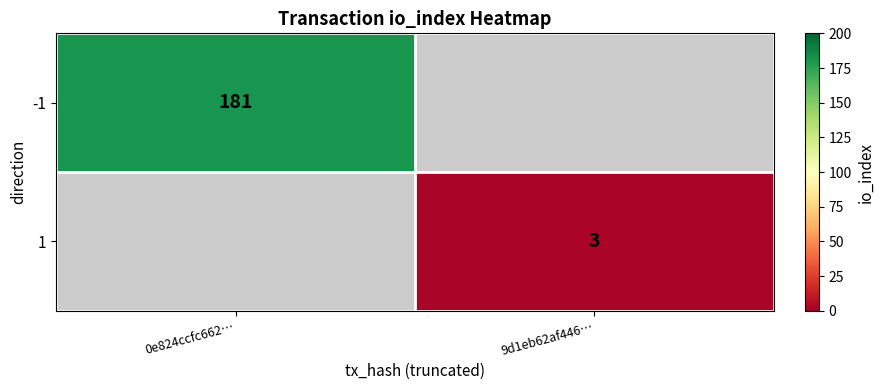

True or false: -1 has a value of 181 at 0e824ccfc662….

True